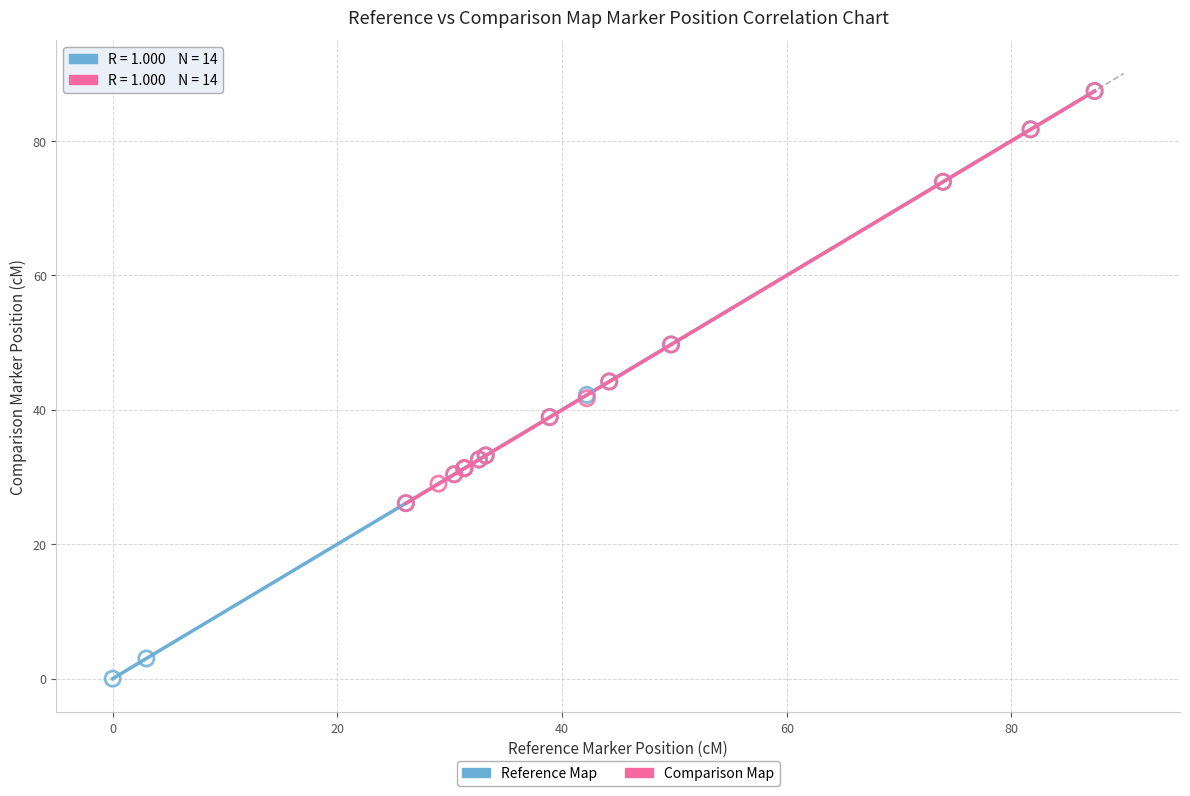

Which series has the widest spread of Y values?

Reference Map